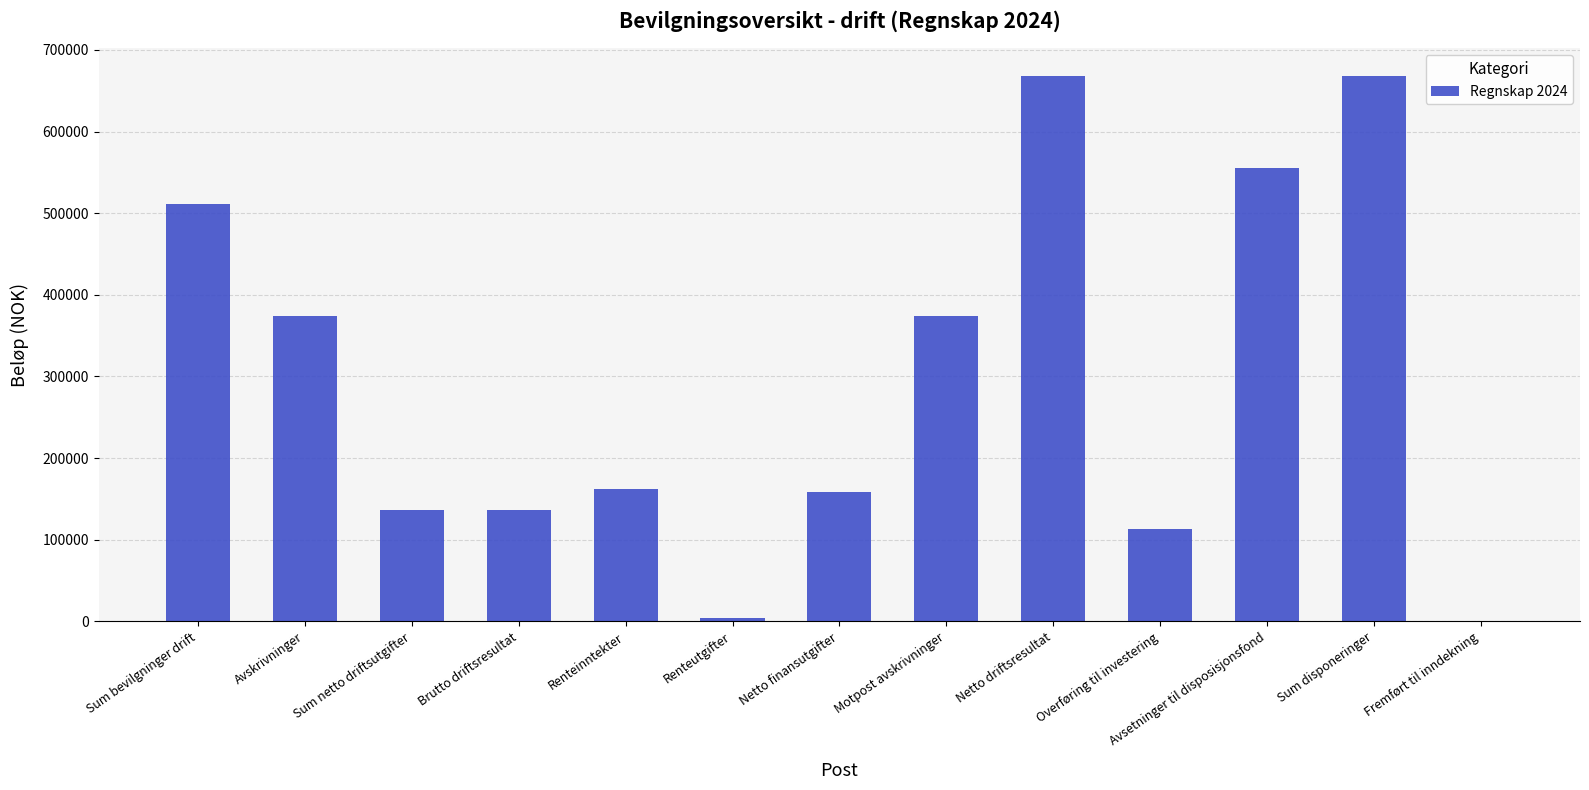

What is the change in value from Renteinntekter to Overføring til investering?

-49389